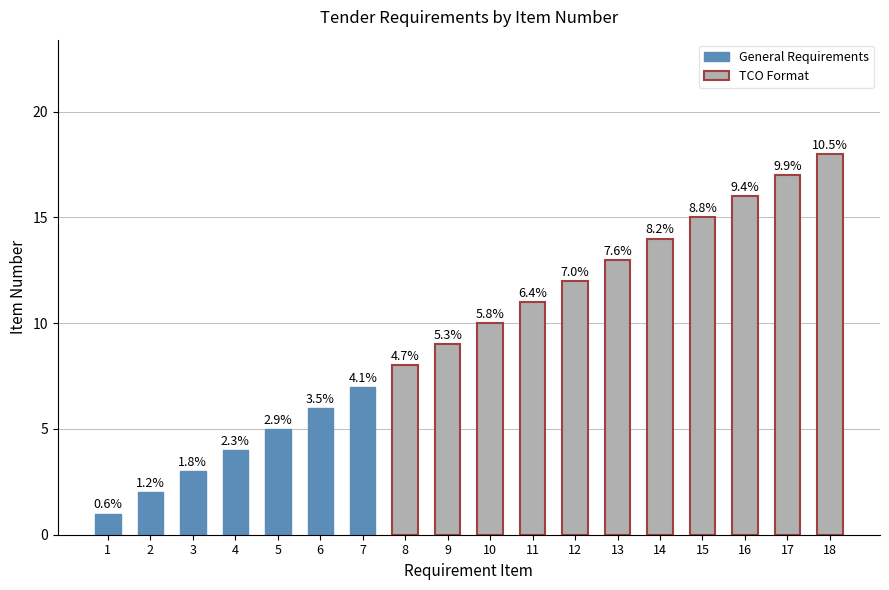

What is the change in value from 8 to 13?

+5